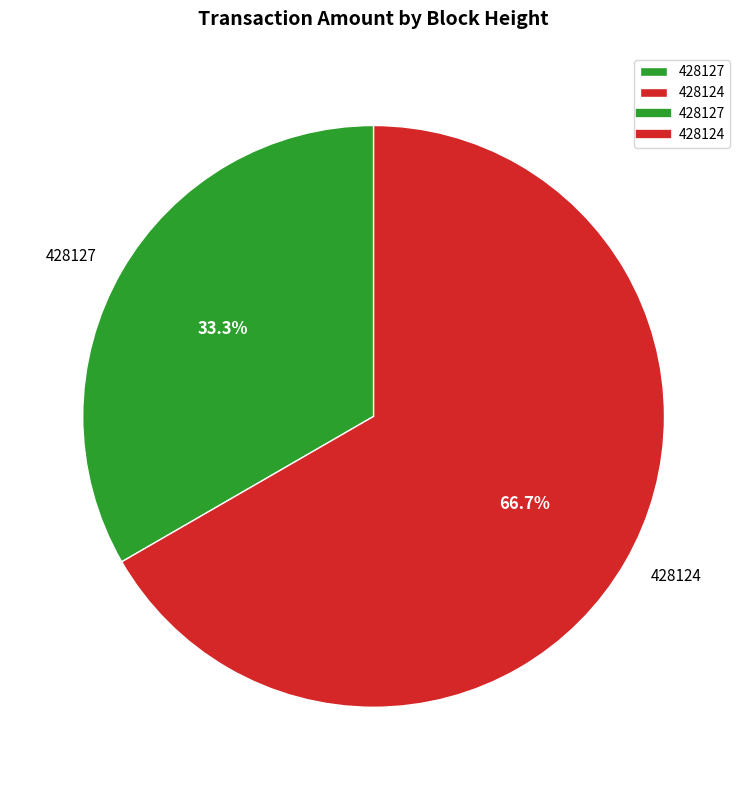

What portion of the pie excludes 428127?

66.7%